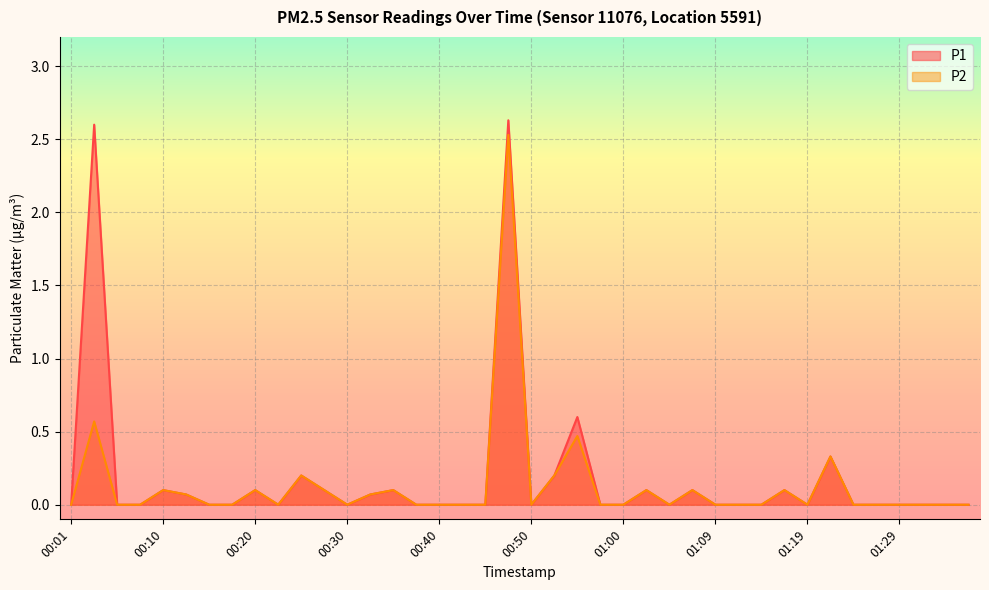

Count the number of categories in the chart.

40